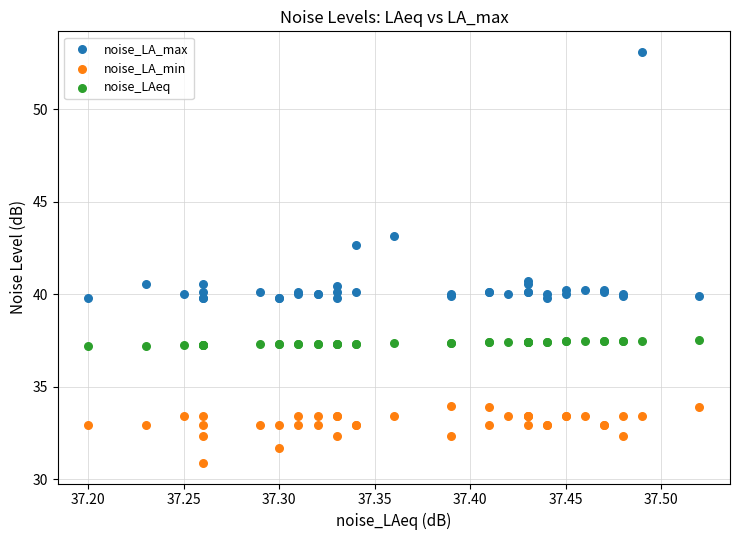

What are all the series names shown in the legend?

noise_LA_max, noise_LA_min, noise_LAeq